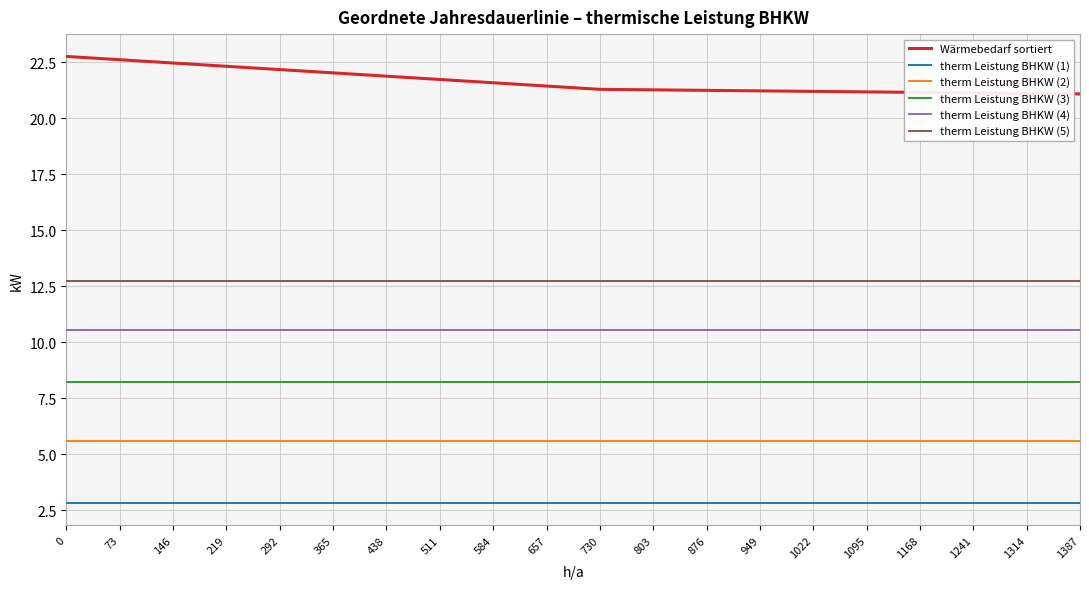

Which series has the largest total across all categories?

Wärmebedarf sortiert